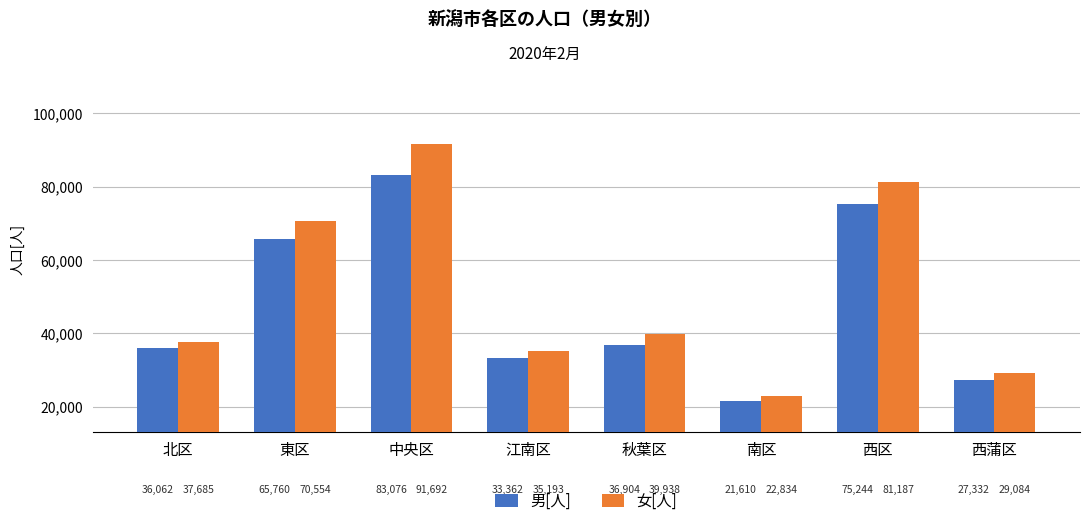

How many bars are there in total?

16